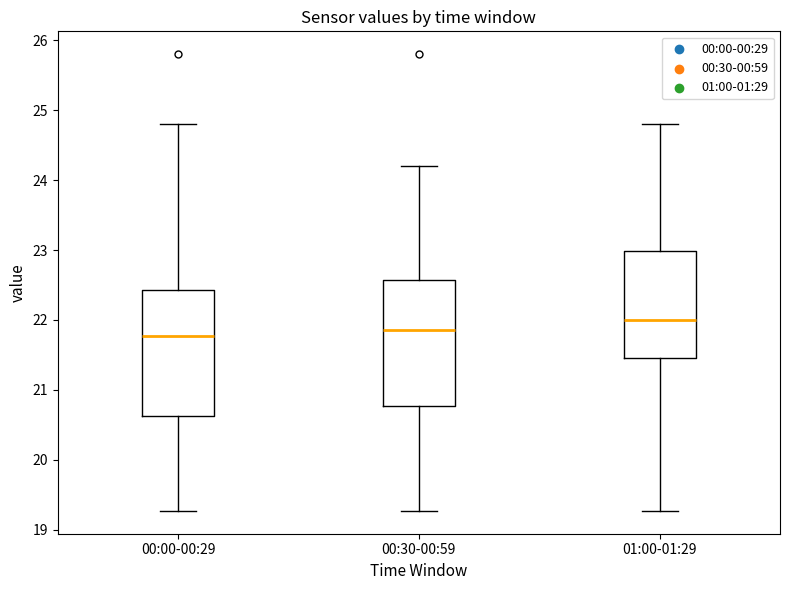

Reading left to right, read every box against the y-axis: the position of its median line, the range the box covers, and the ends of its whiskers. The values are not printed on the chart, so give them approximately, as read against the axis.

00:00-00:29: median 21.8, box 20.6 to 22.4, whiskers 19.3 to 24.8
00:30-00:59: median 21.9, box 20.8 to 22.6, whiskers 19.3 to 24.2
01:00-01:29: median 22.0, box 21.5 to 23.0, whiskers 19.3 to 24.8